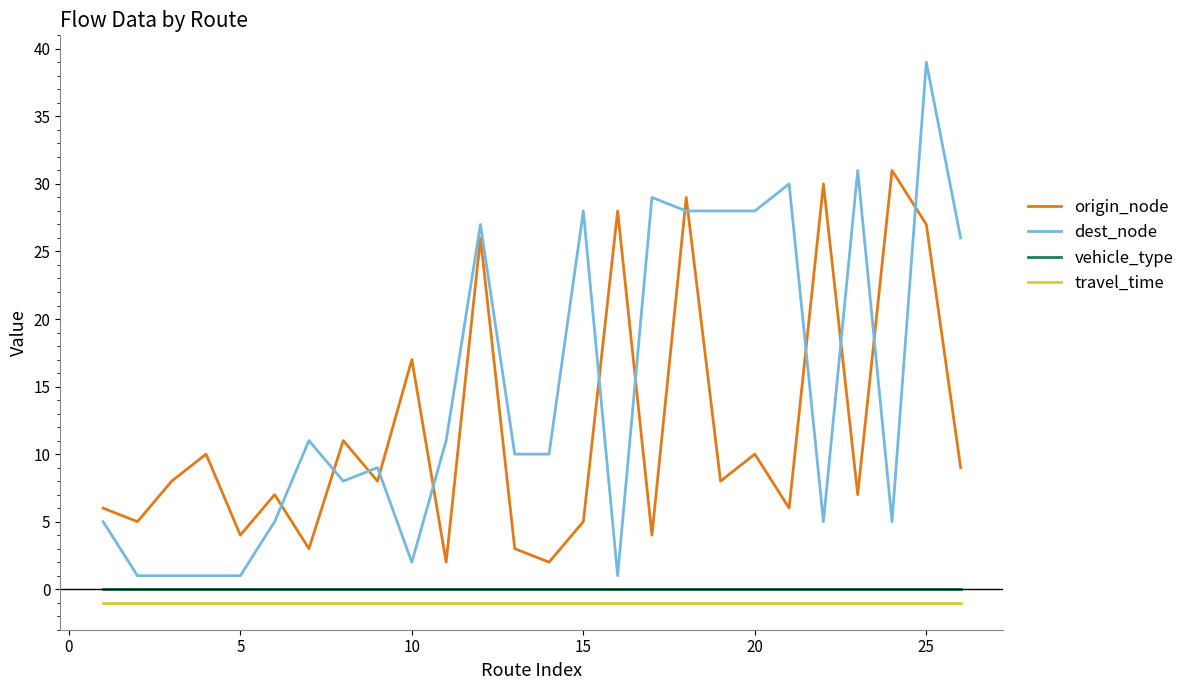

Reading left to right, extract all data points from this chart.

origin_node: 6	5	8	10	4	7	3	11	8	17	2	26	3	2	5	28	4	29	8	10	6	30	7	31	27	9
dest_node: 5	1	1	1	1	5	11	8	9	2	11	27	10	10	28	1	29	28	28	28	30	5	31	5	39	26
vehicle_type: 0	0	0	0	0	0	0	0	0	0	0	0	0	0	0	0	0	0	0	0	0	0	0	0	0	0
travel_time: -1	-1	-1	-1	-1	-1	-1	-1	-1	-1	-1	-1	-1	-1	-1	-1	-1	-1	-1	-1	-1	-1	-1	-1	-1	-1